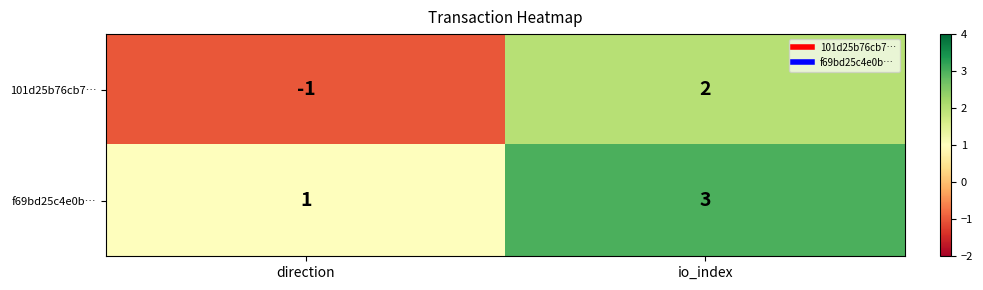

Between direction and io_index, which series saw the biggest shift?

101d25b76cb7…